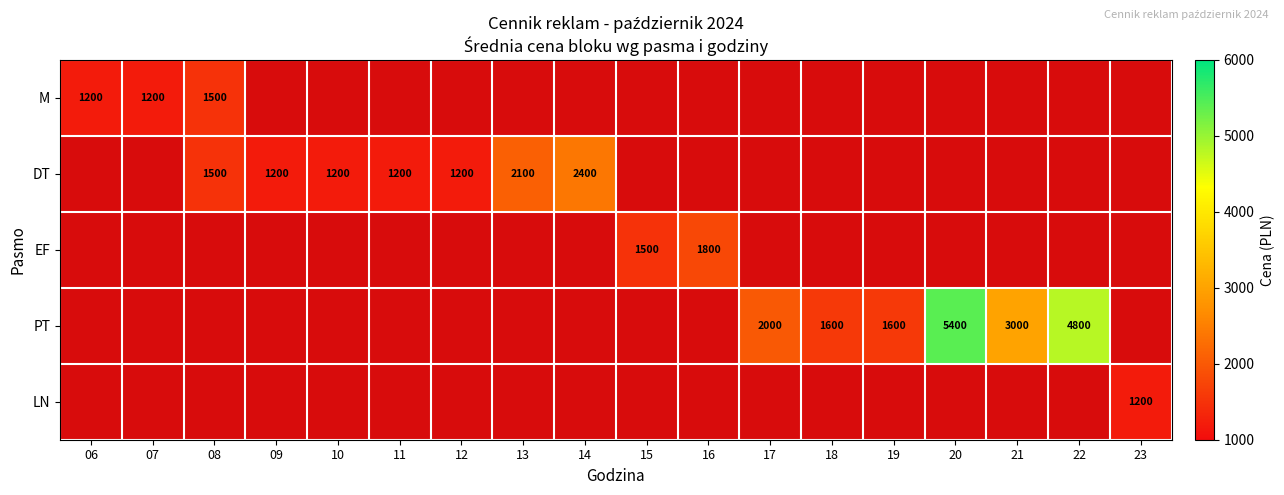

Which has a higher value, 13 or 11?

11